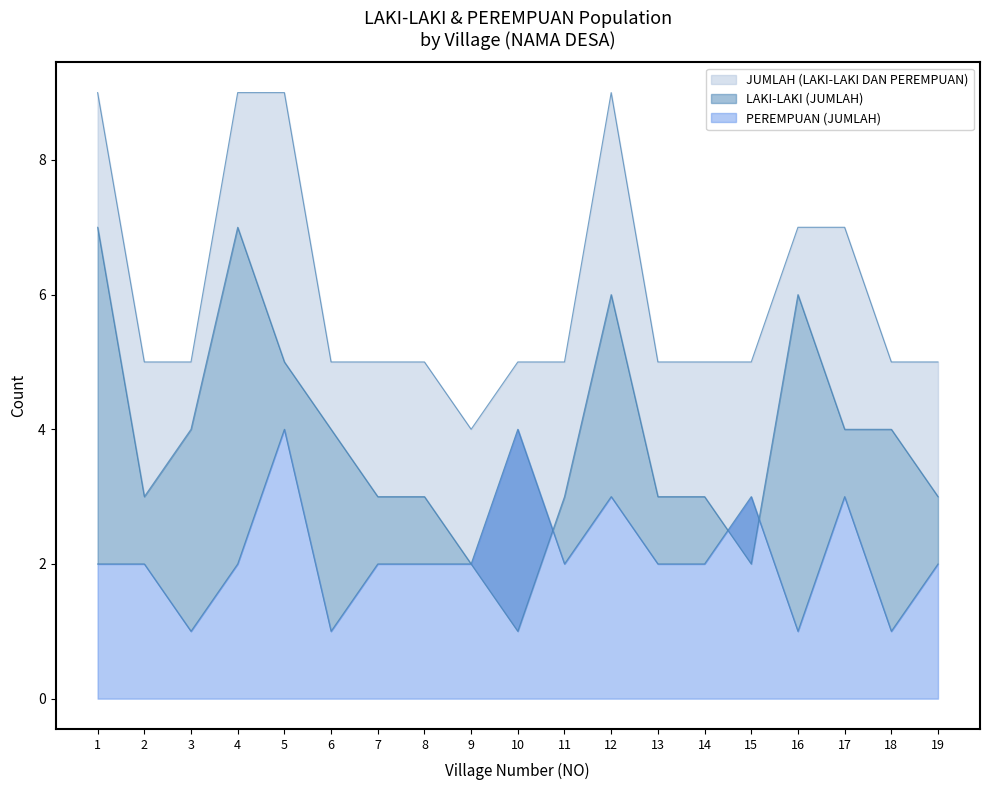

What is the sum of the PEREMPUAN (JUMLAH) values at 11 and 18?

3